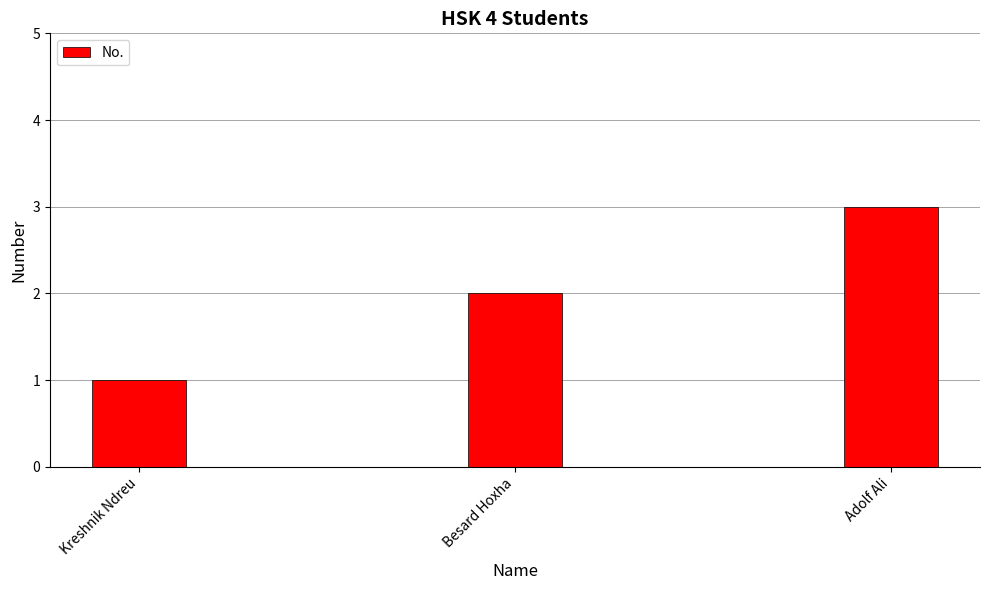

What is the difference between the values at Besard Hoxha and Kreshnik Ndreu?

1